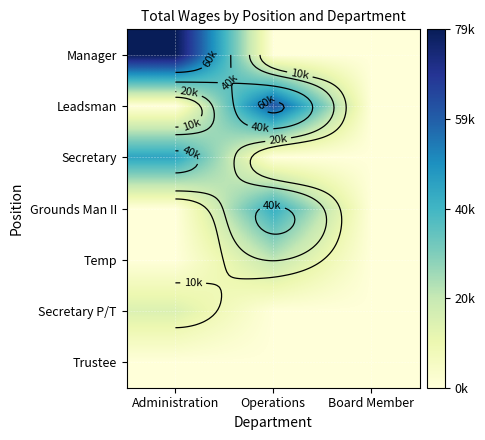

At which category is the sum across all series the highest?

Administration